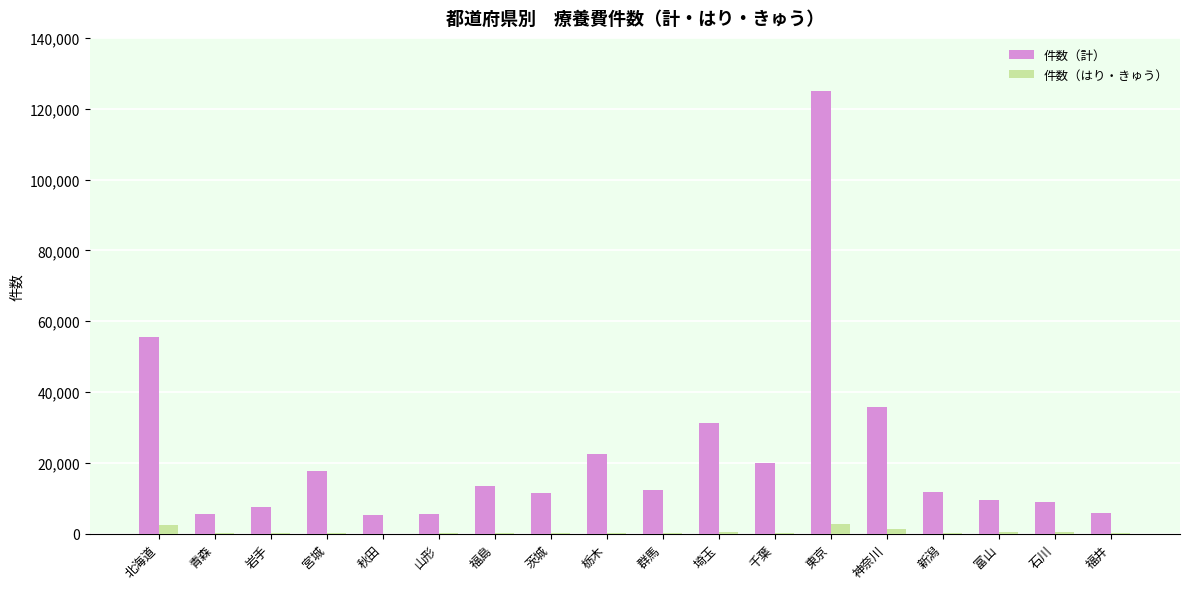

Is the value of 件数（計） at 宮城 greater than the value of 件数（はり・きゅう） at 山形?

Yes